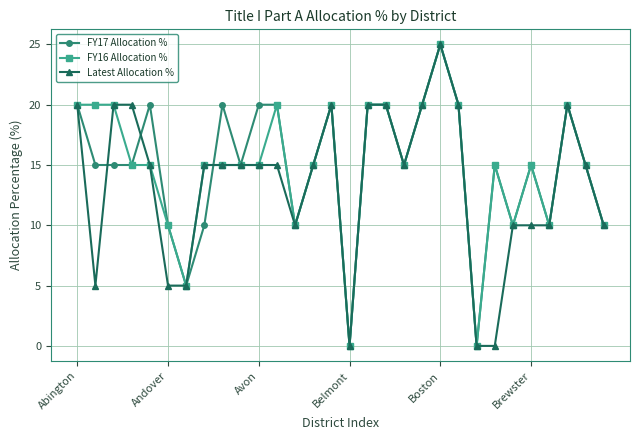

True or false: FY17 Allocation % has more than 1 points higher than both neighbors.

True